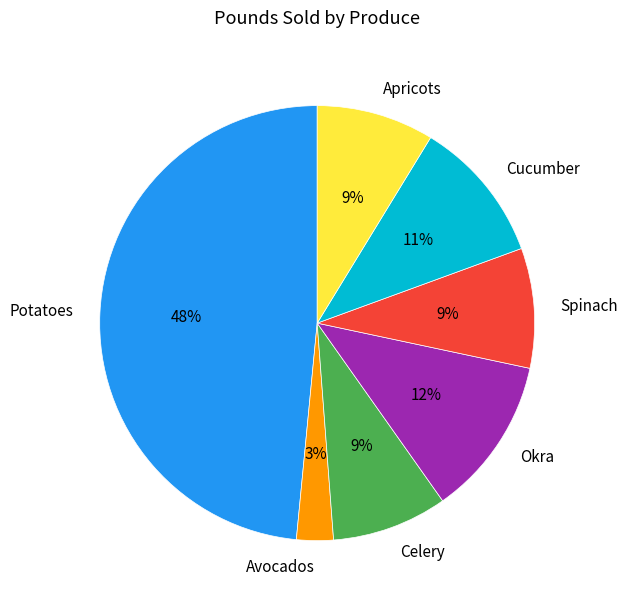

Do Celery and Potatoes together represent more than half of the pie?

Yes